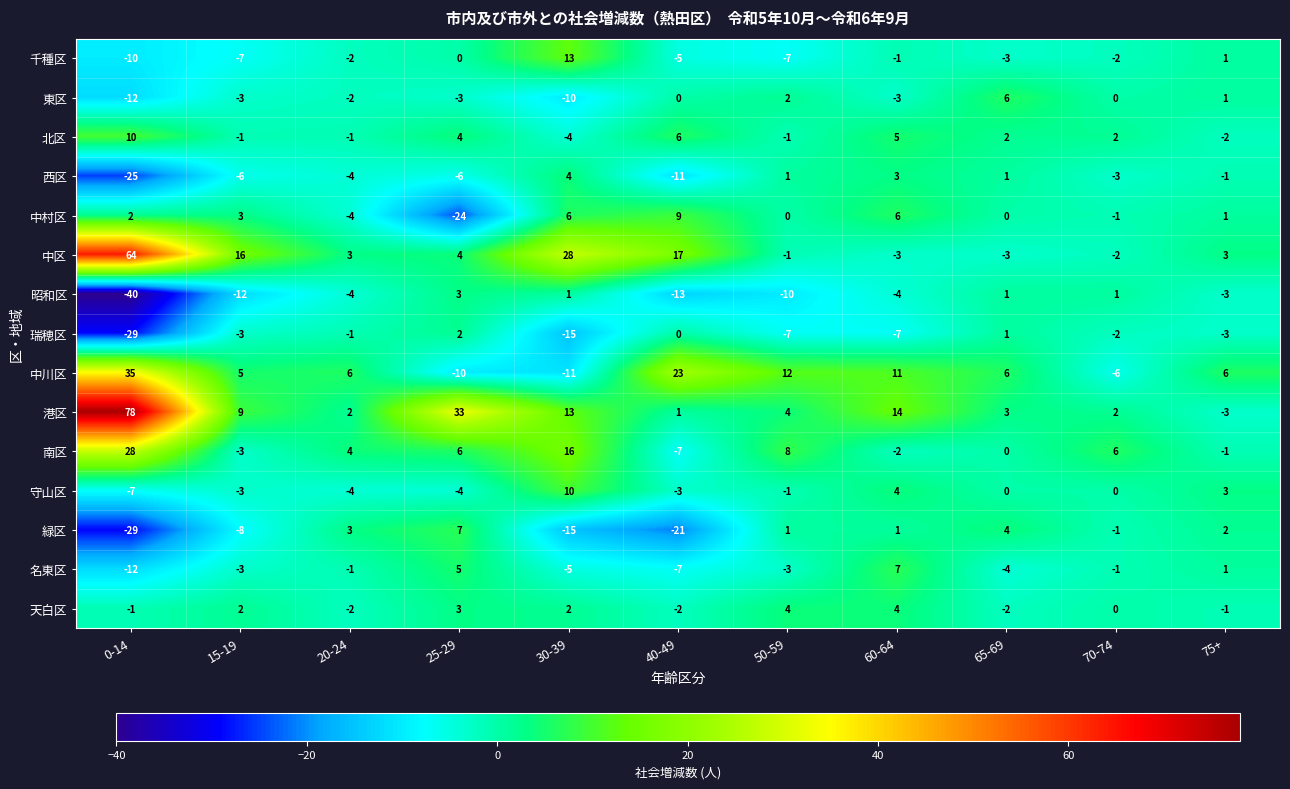

Where is 港区 nearest to the value 37?

25-29